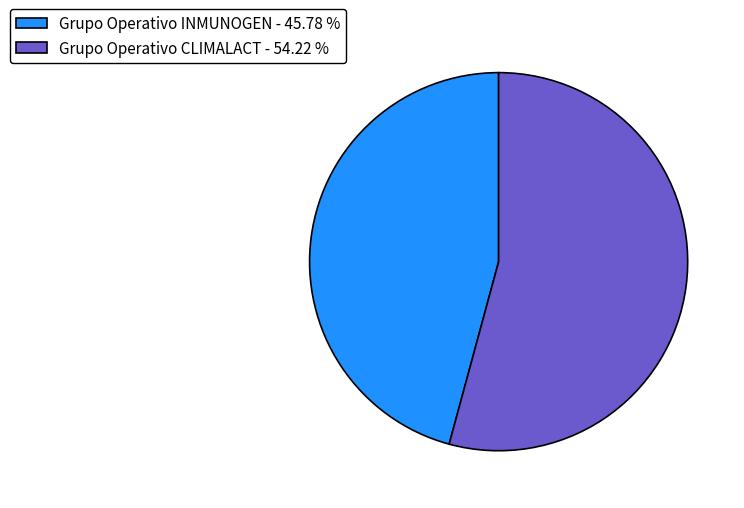

Count the number of slices in the pie.

2